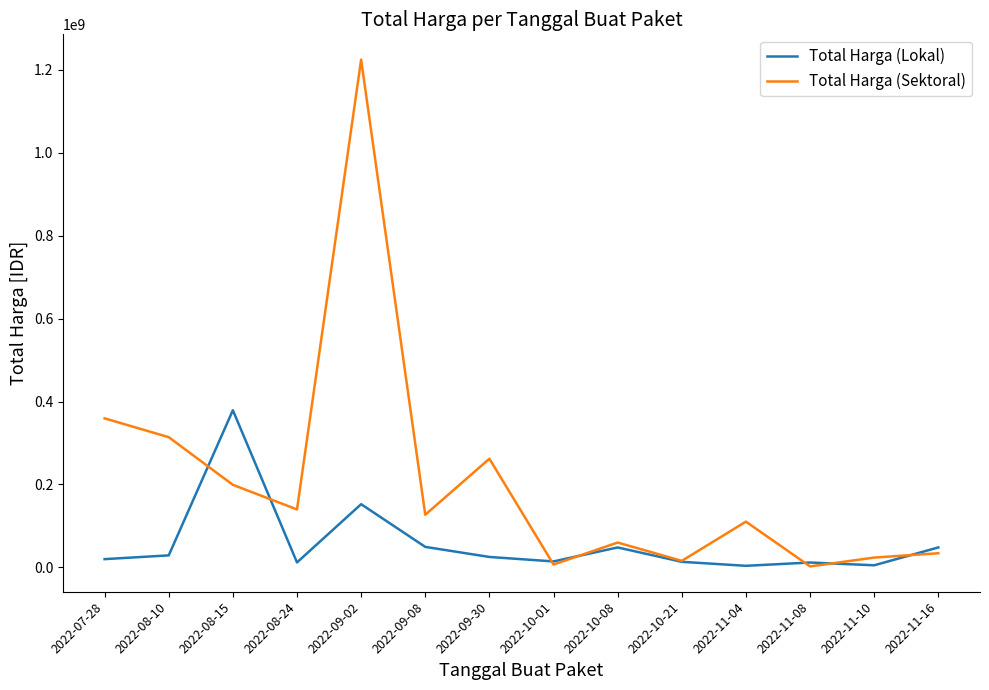

Which series has the largest total across all categories?

Total Harga (Sektoral)